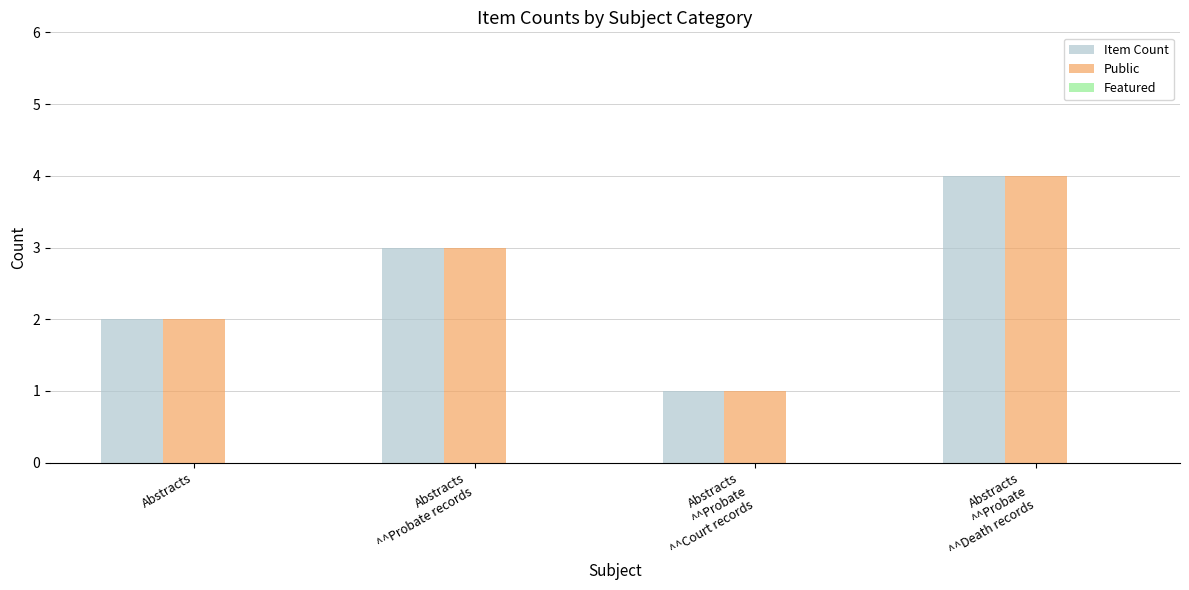

The Public series shows 3 at Abstracts
^^Probate records. True or false?

True